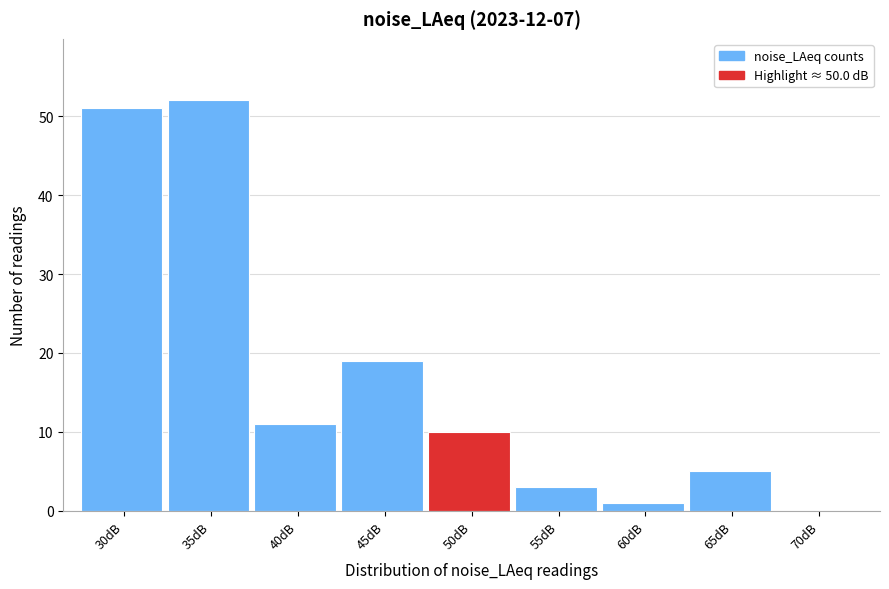

Reading left to right, list all the values displayed in this chart.

30dB=51	35dB=52	40dB=11	45dB=19	50dB=10	55dB=3	60dB=1	65dB=5	70dB=0